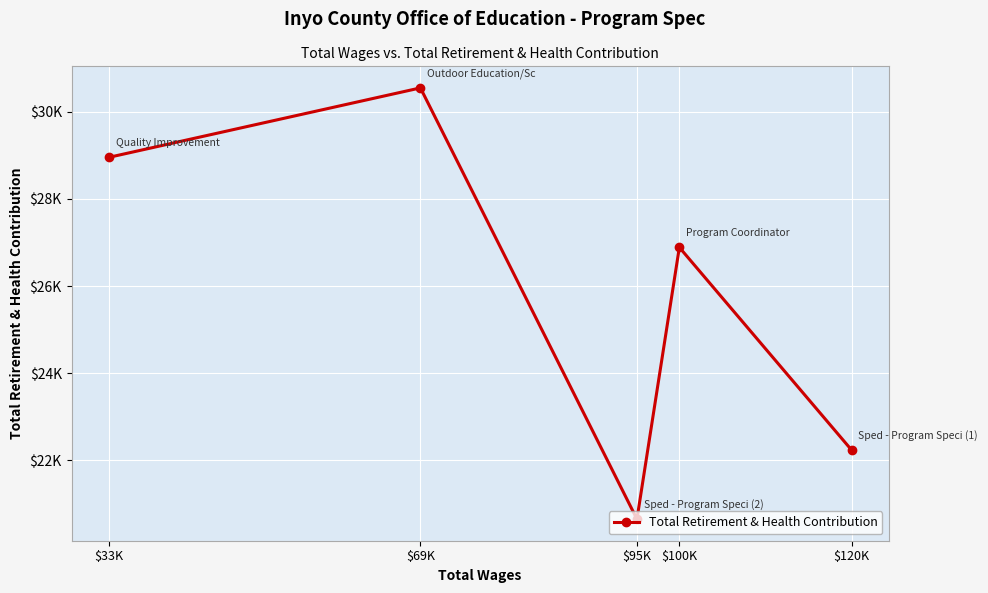

What is the ratio of the value at $33K to the value at $95K?

1.4